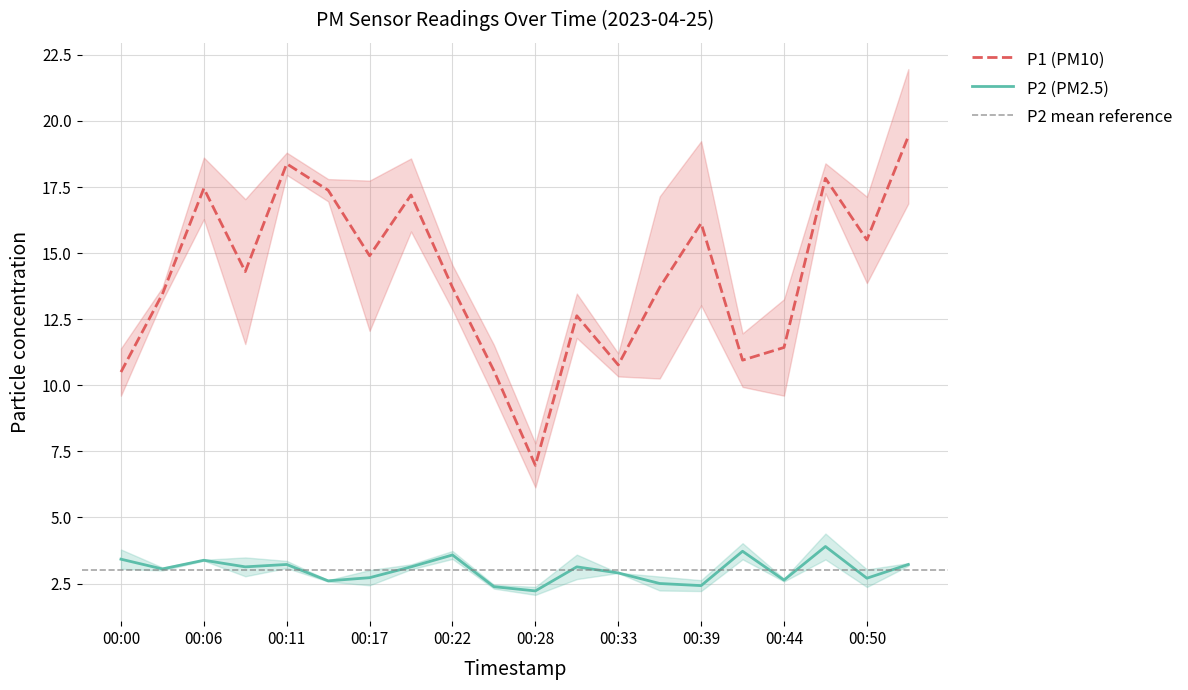

What is the value of the P1 point at the 10th from the left?

10.6